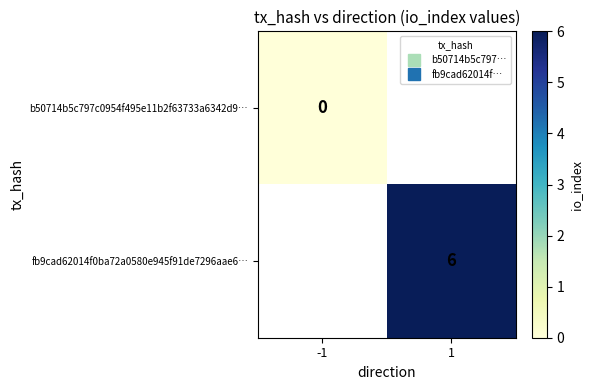

At how many categories does at least one series exceed 3?

1